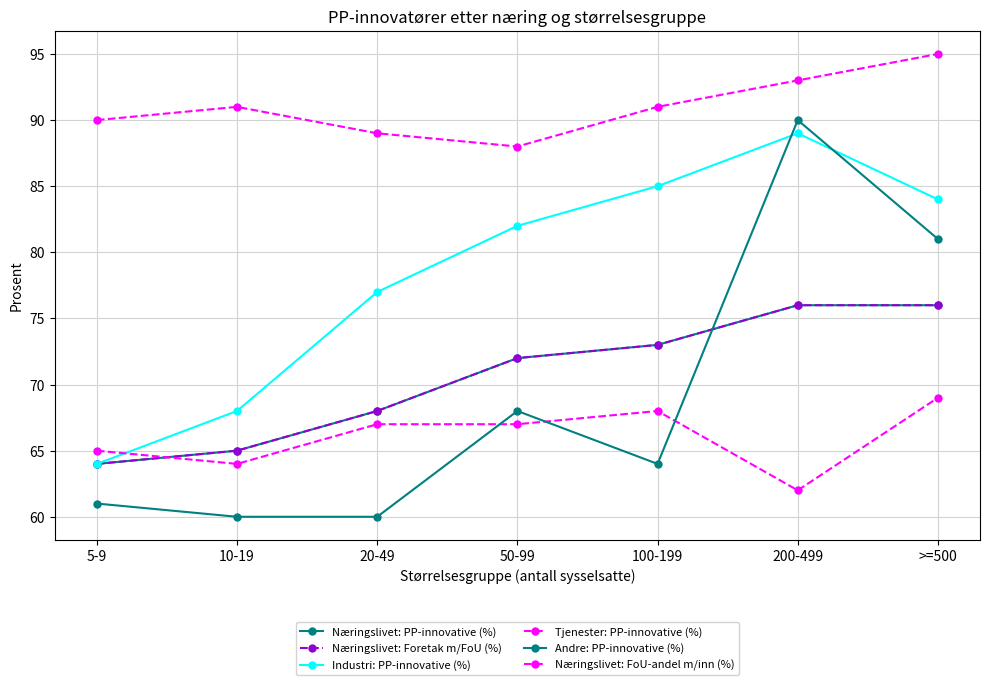

What is the spread (max minus min) of values at 50-99?

21